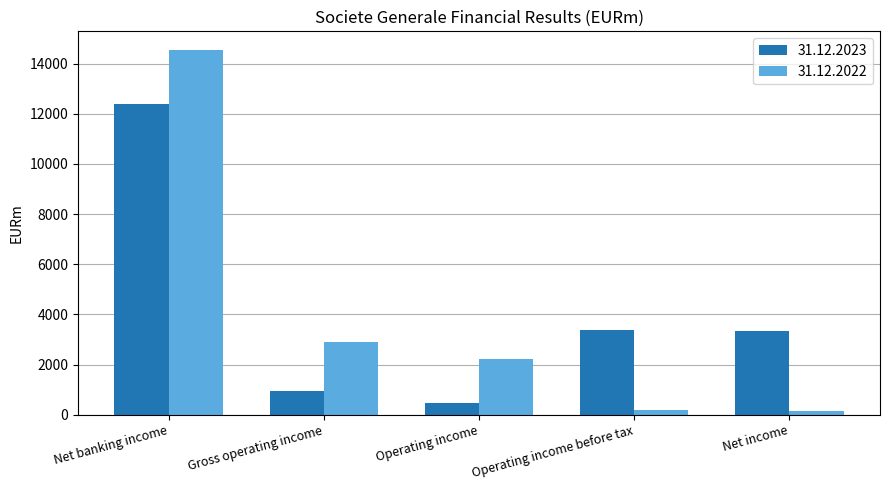

Which label corresponds to the largest value in the chart?

Net banking income